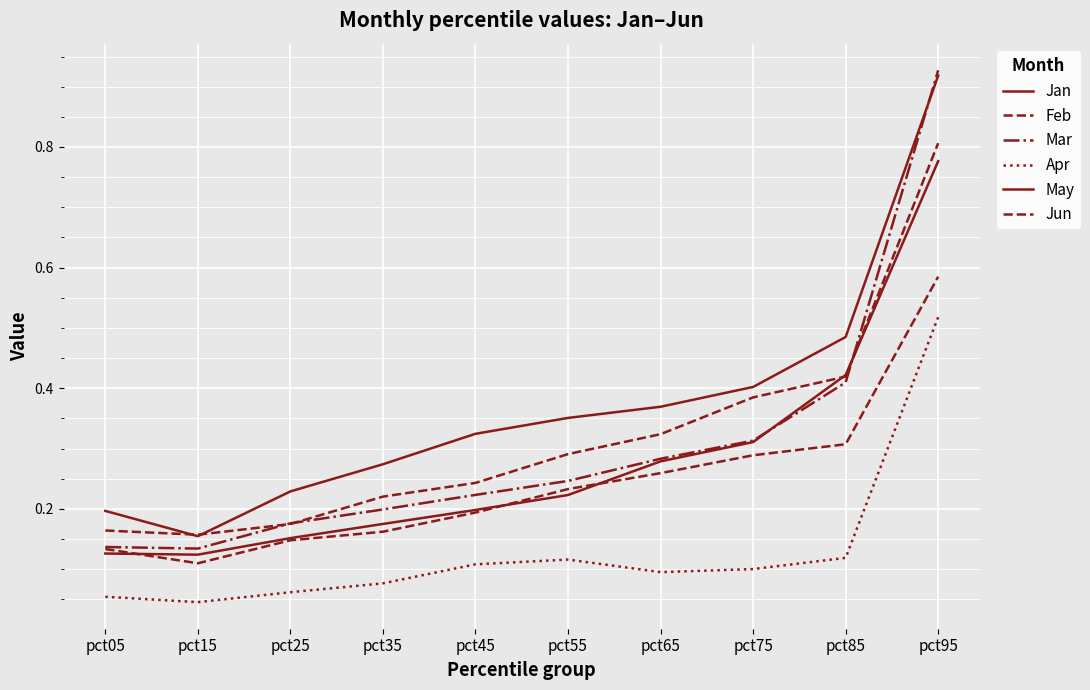

What value does the Jan series have at pct75?

0.4